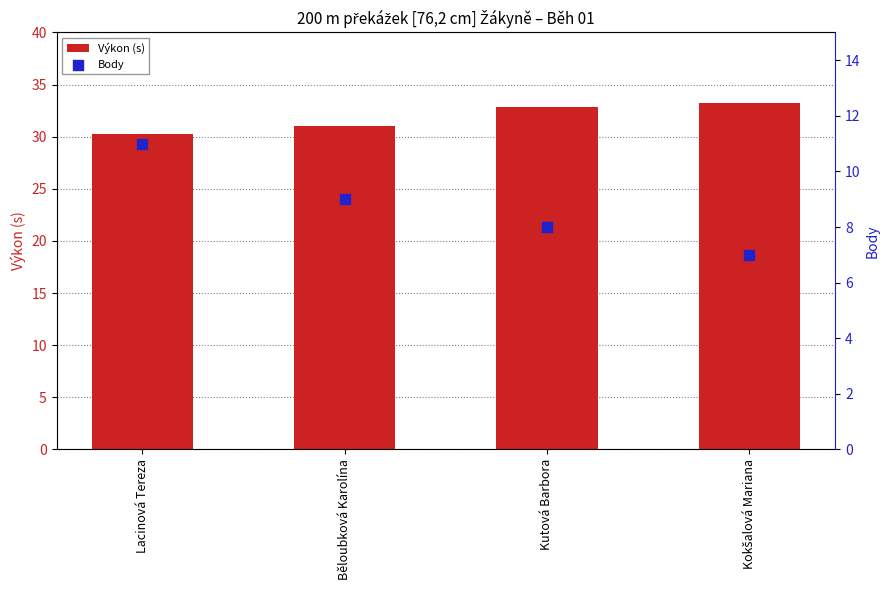

Which series has the largest total across all categories?

Výkon (s)